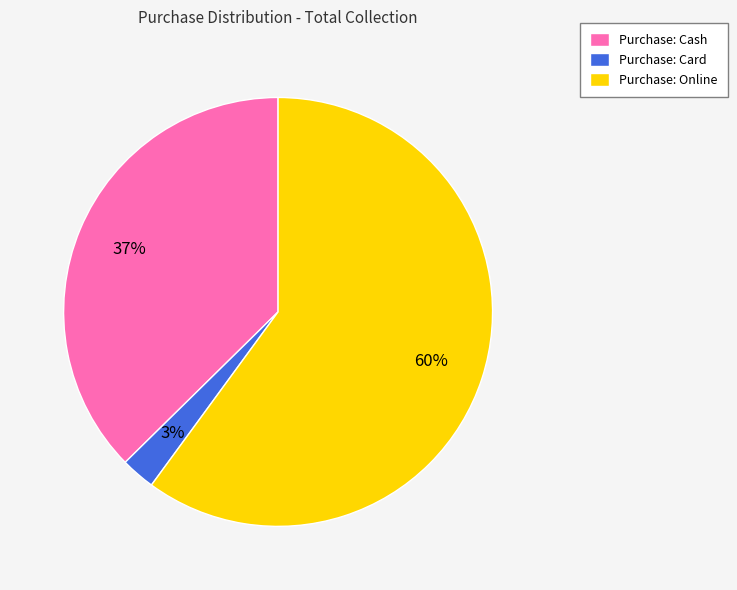

Which slice represents more than half of the pie?

Purchase: Online